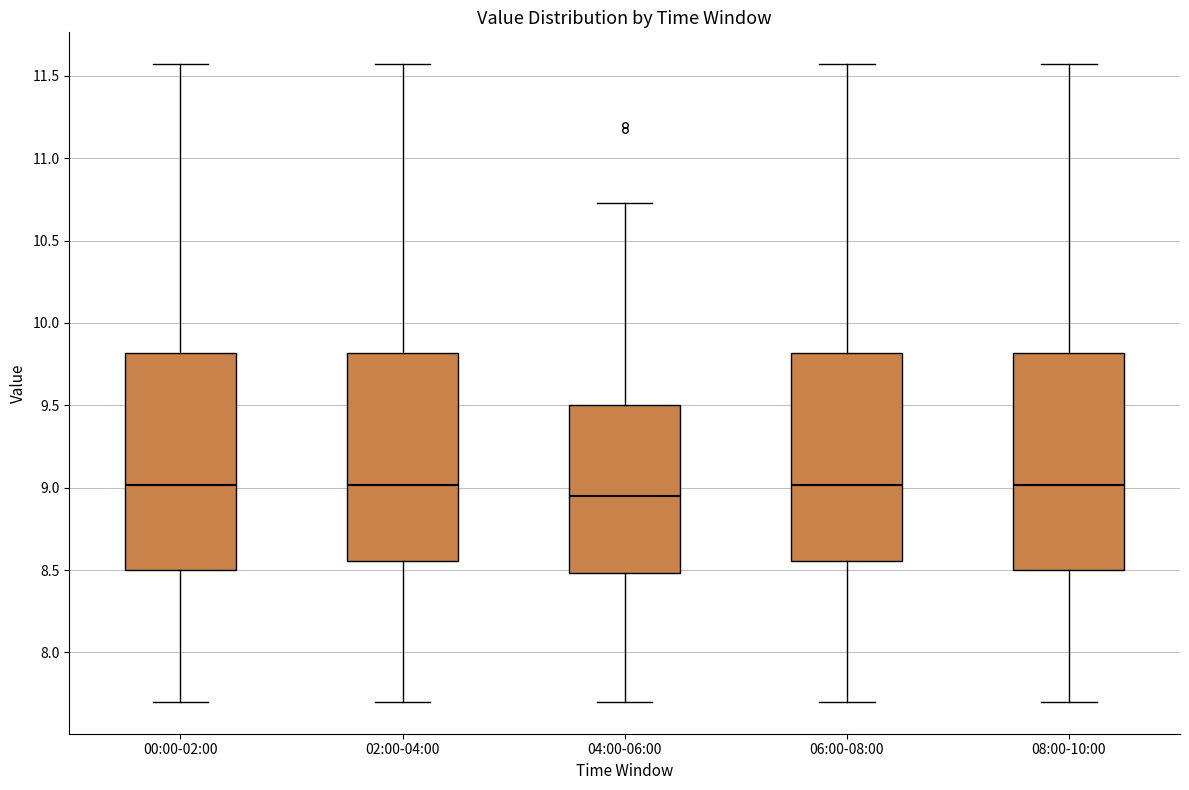

Where does the upper whisker of the box for 00:00-02:00 end on the y-axis? The values are not printed on the chart, so give them approximately, as read against the axis.

11.55